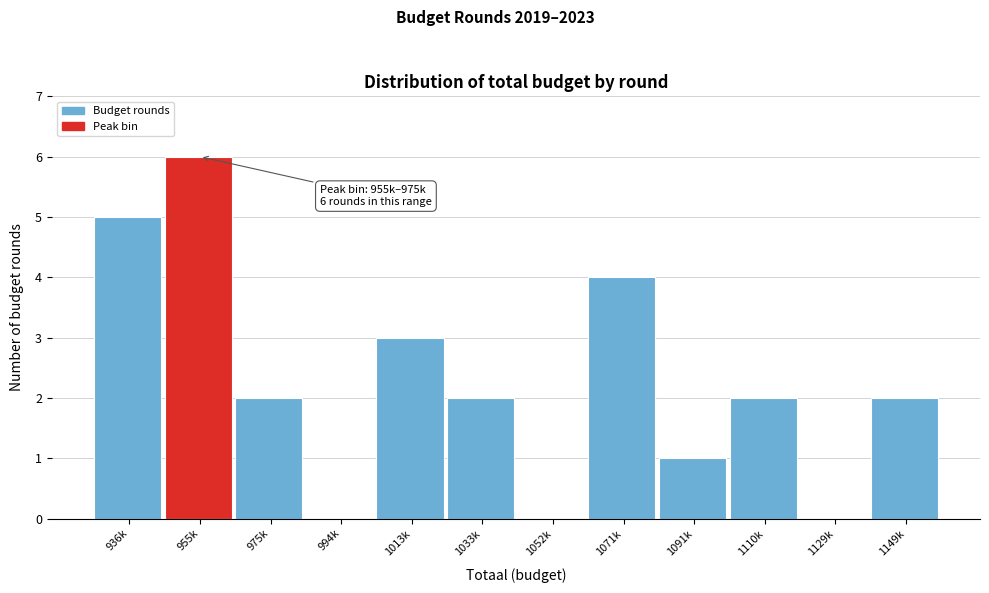

Reading left to right, extract all data points from this chart.

936k=5	955k=6	975k=2	994k=0	1013k=3	1033k=2	1052k=0	1071k=4	1091k=1	1110k=2	1129k=0	1149k=2